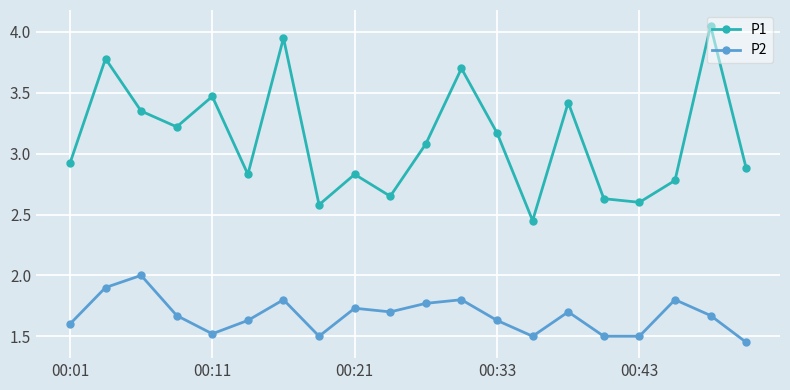

Which series has the largest total across all categories?

P1